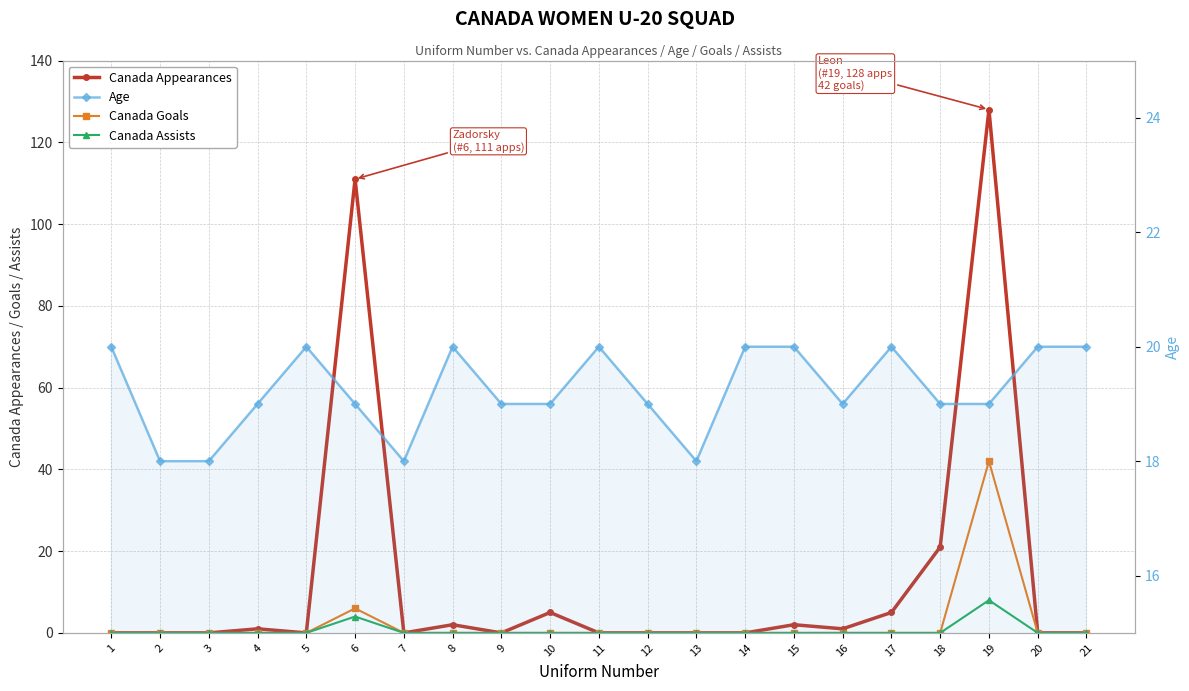

Which category has the lowest value across all series?

1